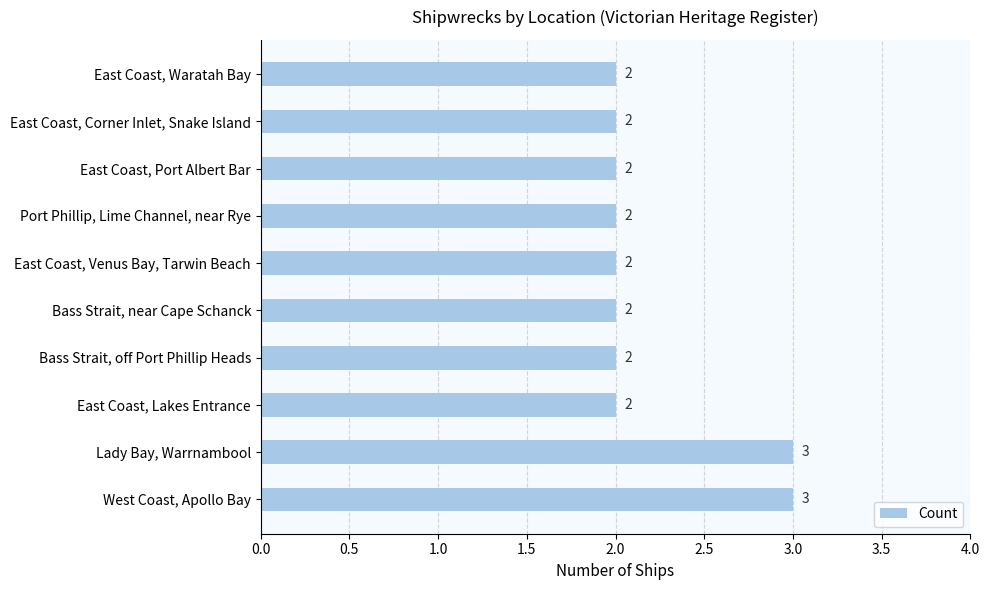

Are the bars horizontal?

Yes